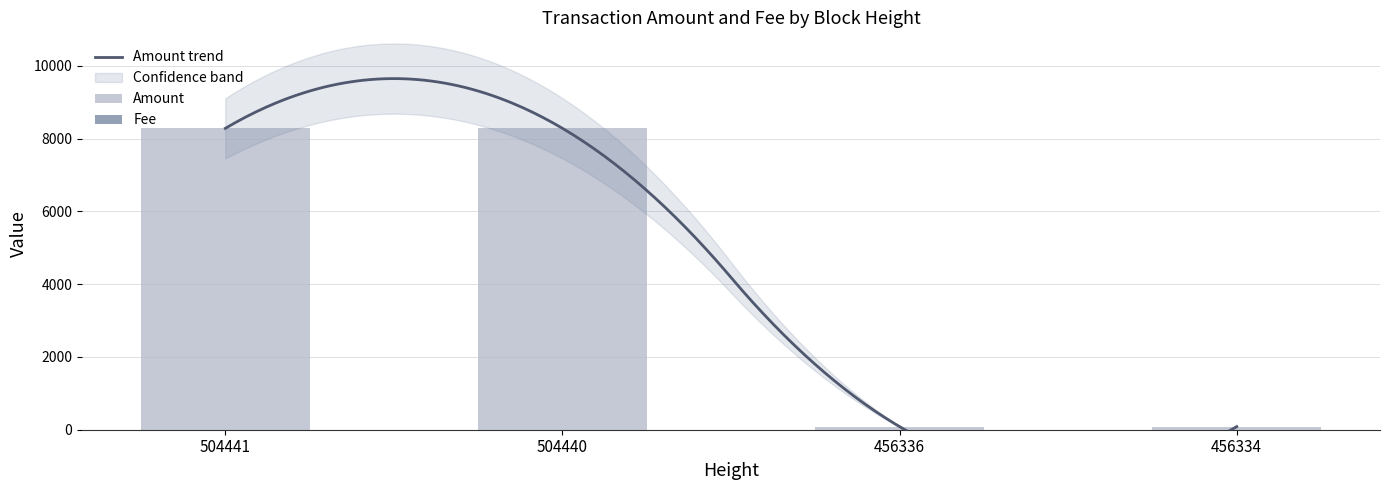

What is the greatest value displayed?

8283